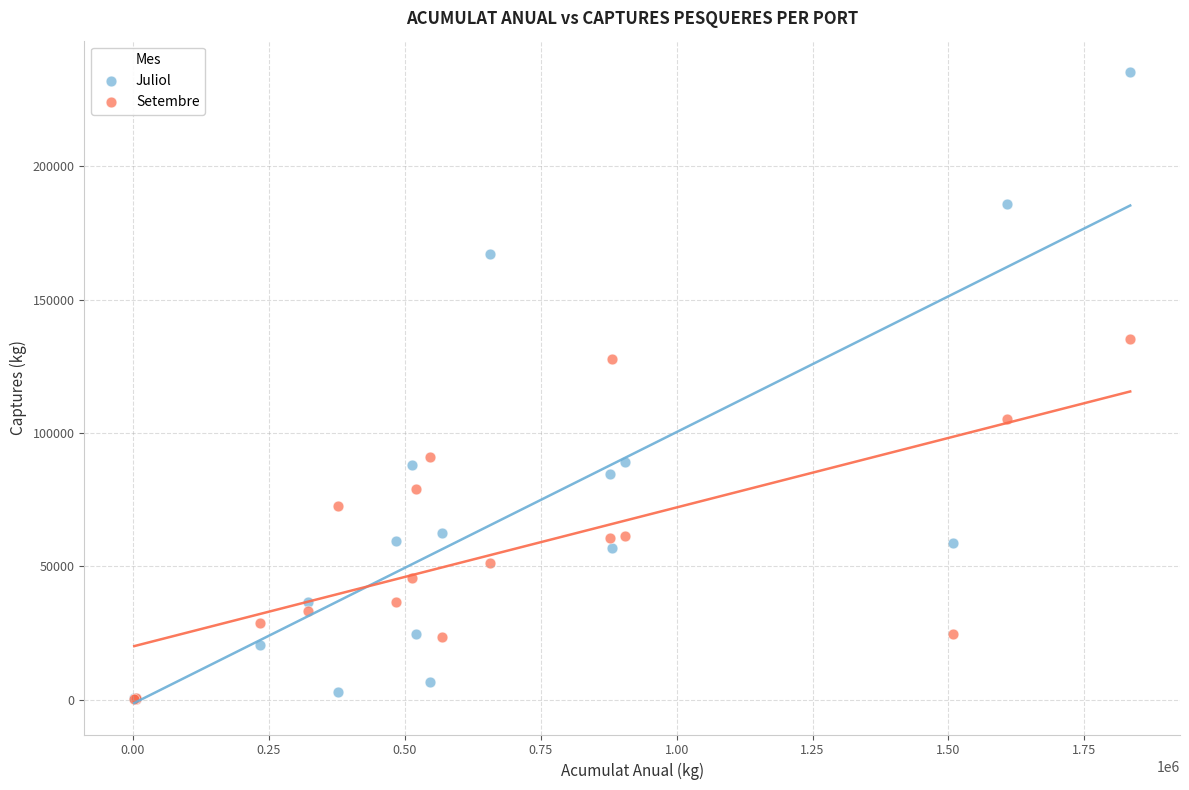

Which series has the largest Y range (max minus min)?

Juliol